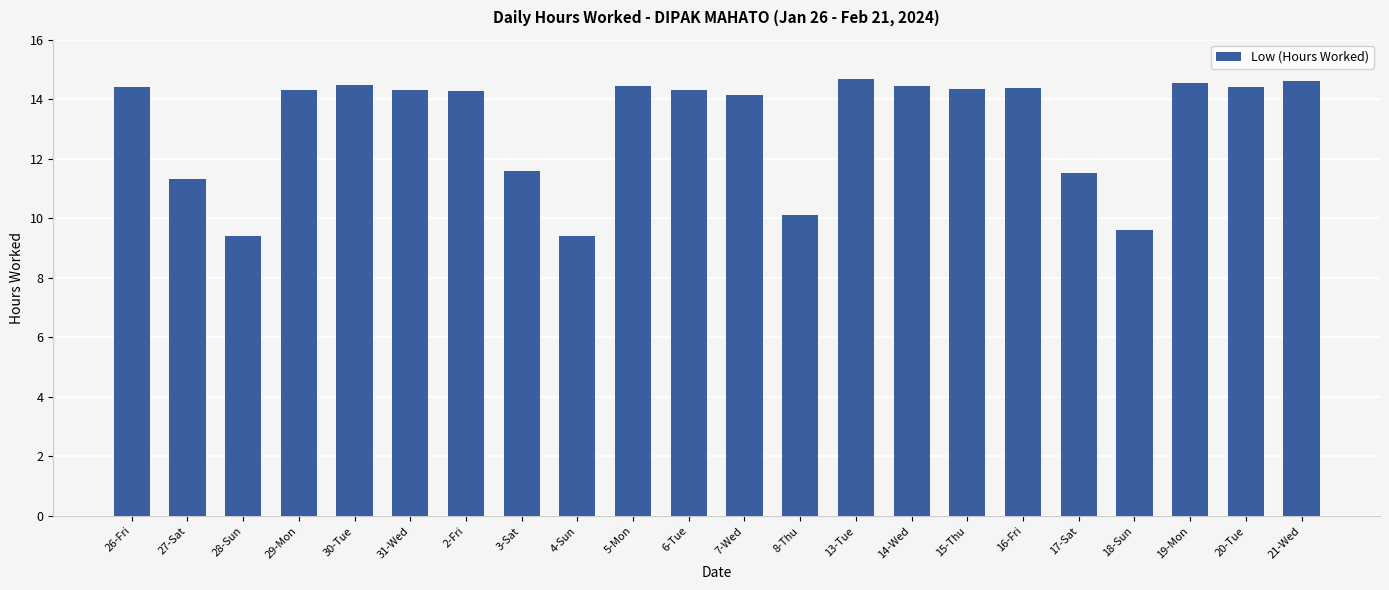

True or false: the data shows 14.4 at 5-Mon.

True